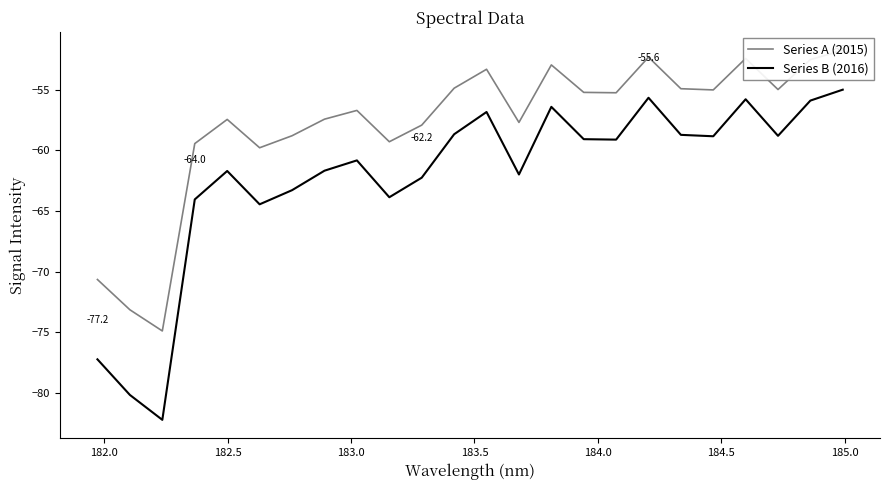

What is the maximum value for Series B (2016)?

-55.0